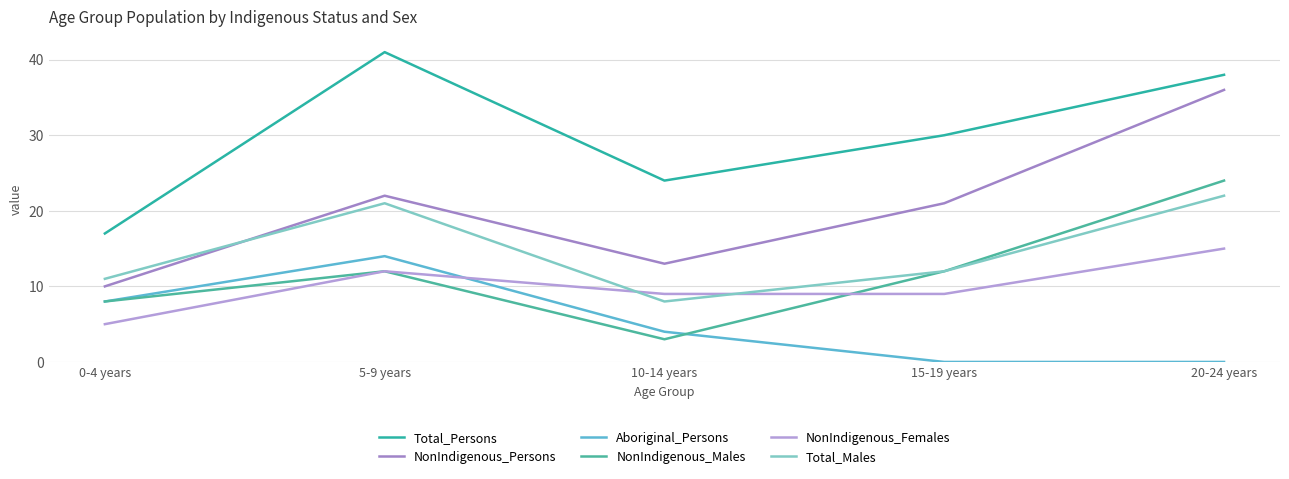

True or false: Total_Males has more than 2 interior local peaks.

False